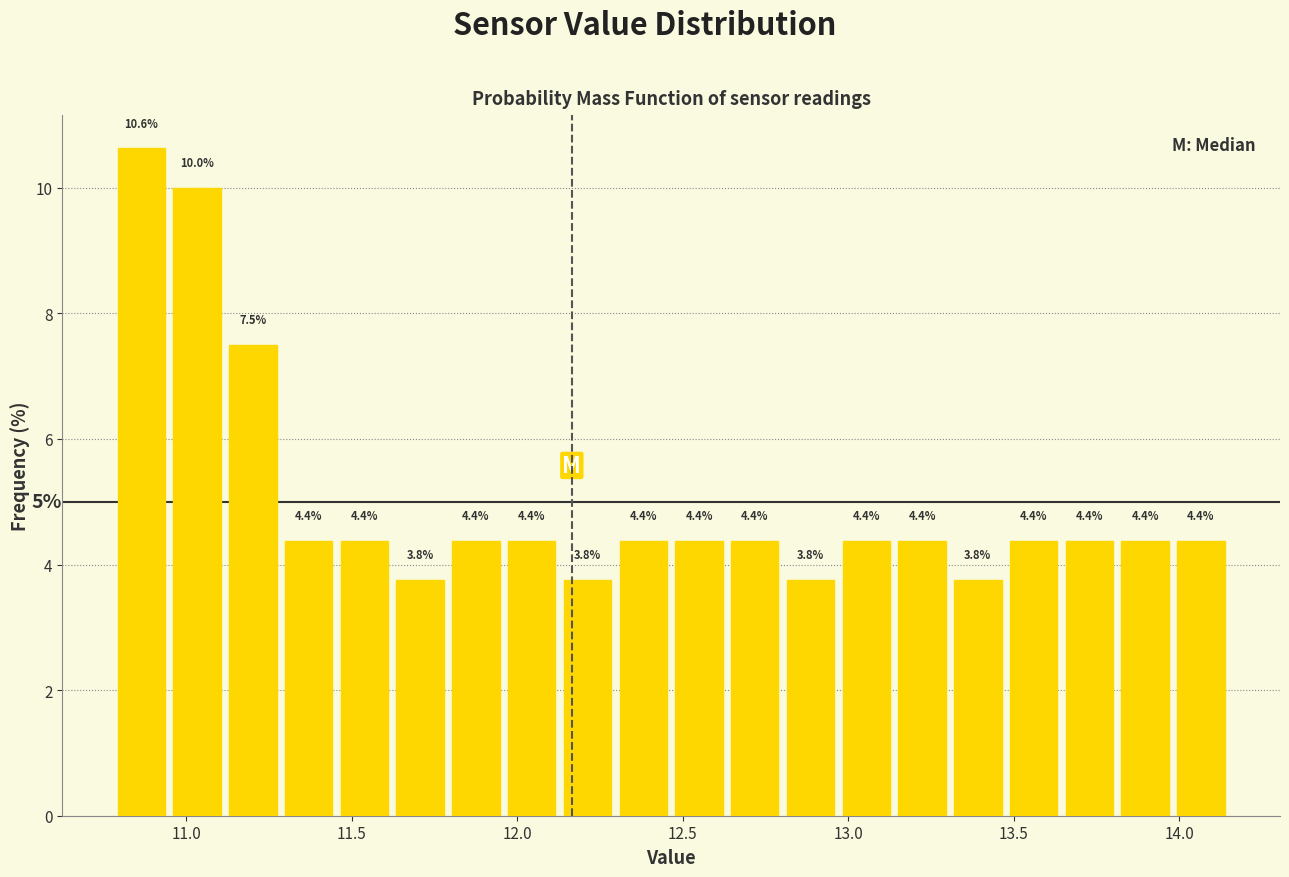

Around what value on the x-axis is the tallest bar? Give the approximate position of its centre, as read against the axis.

10.85